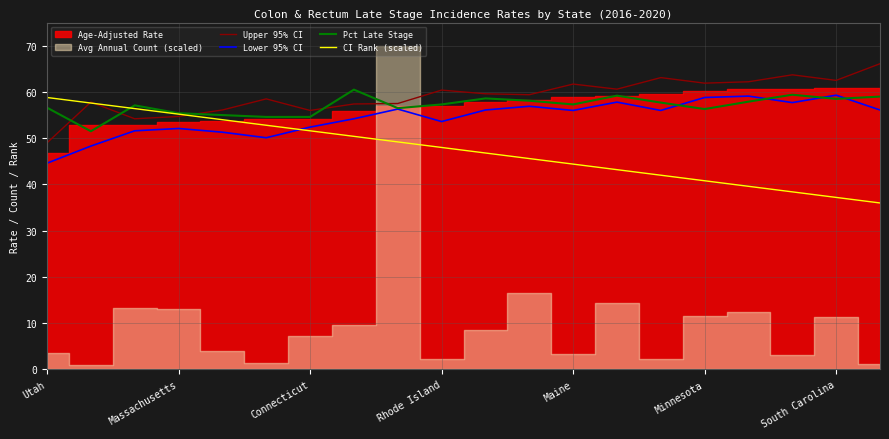

Does the chart have visible grid lines?

Yes